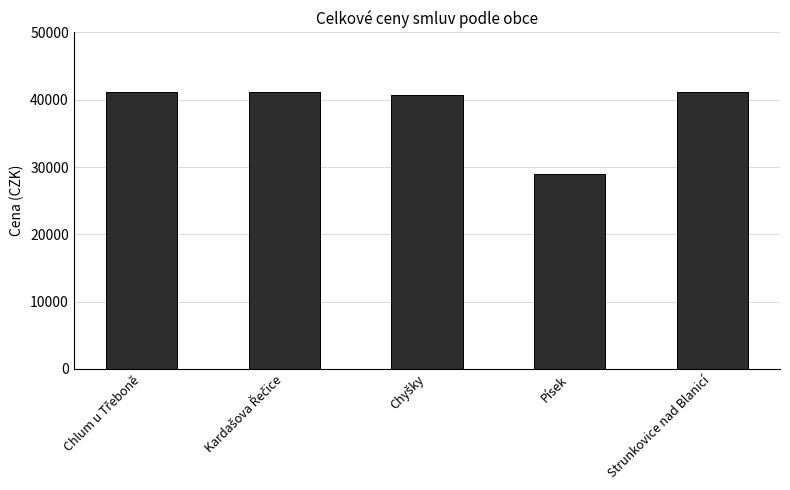

What is the minimum value shown in the chart?

28991.6